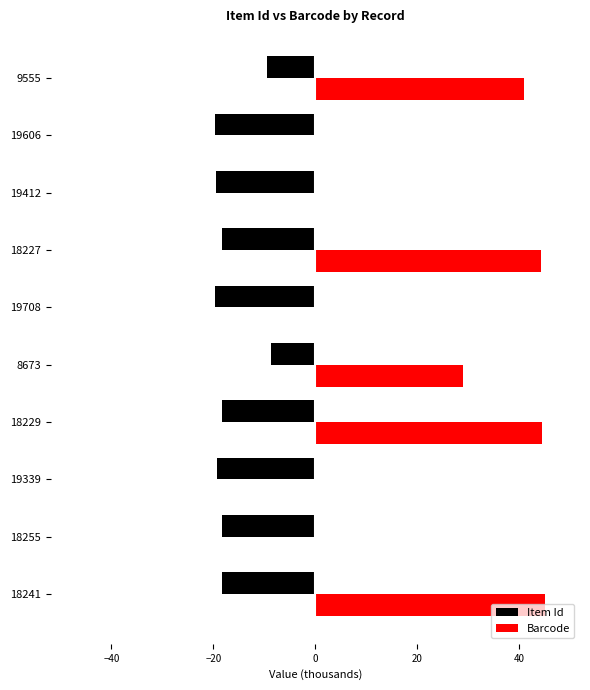

What is the greatest value displayed?

45.1